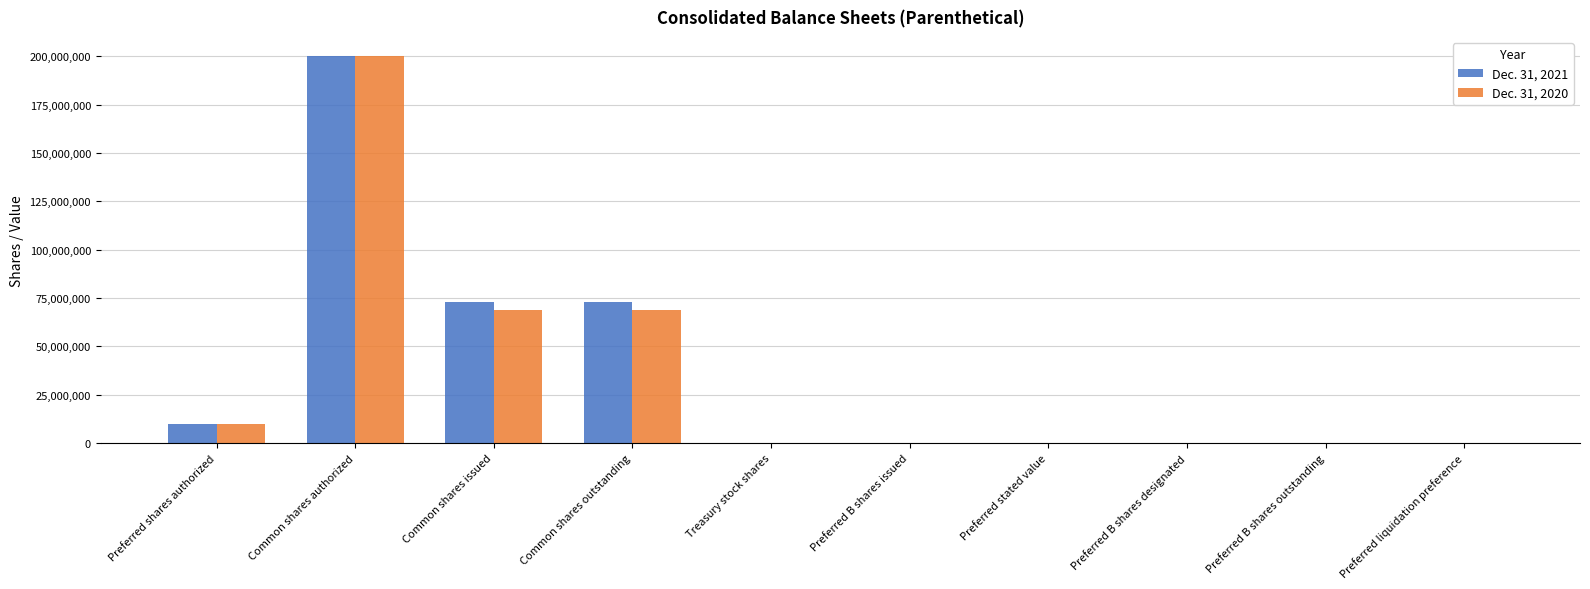

Is the value of Dec. 31, 2020 at Preferred shares authorized greater than the value of Dec. 31, 2021 at Common shares outstanding?

No